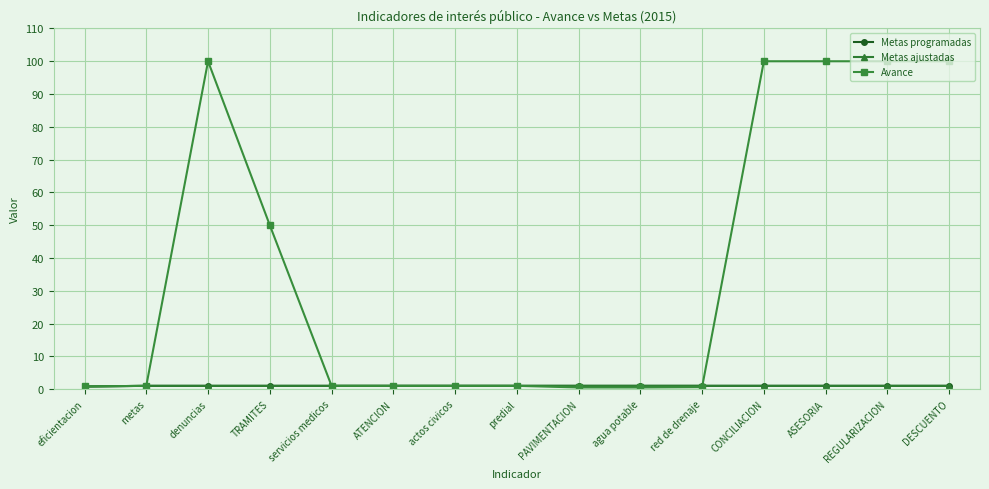

Does the chart have visible grid lines?

Yes